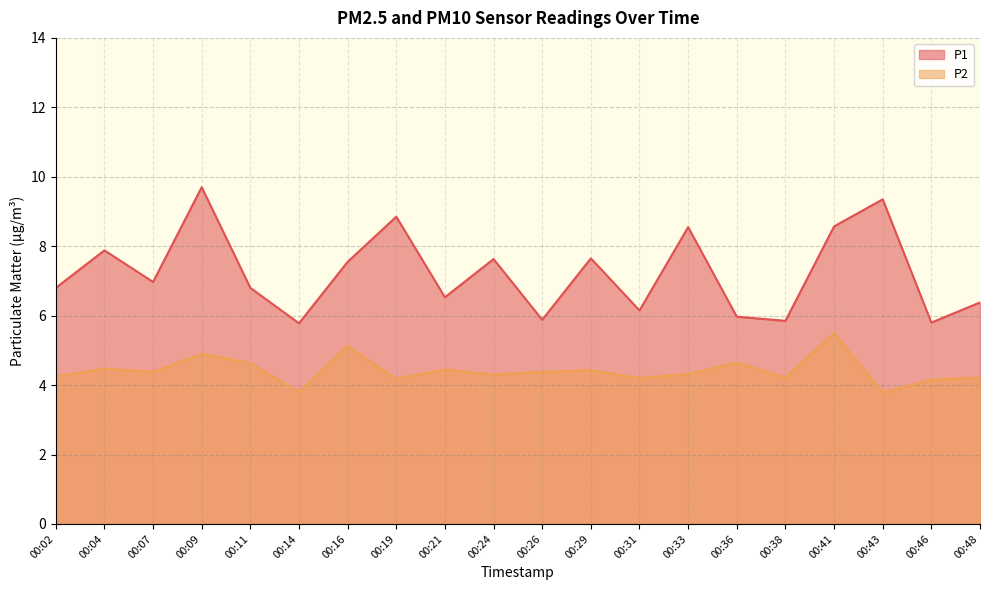

Rank the series by their maximum value, from highest to lowest.

P1, P2